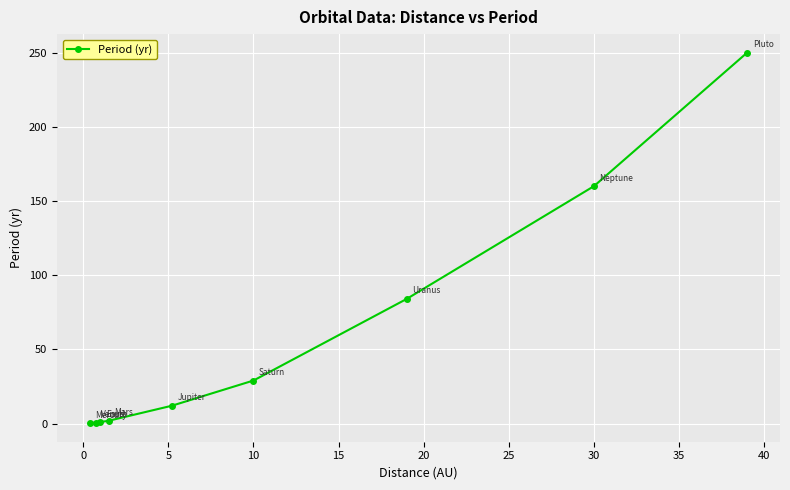

What is the smallest value displayed?

0.2